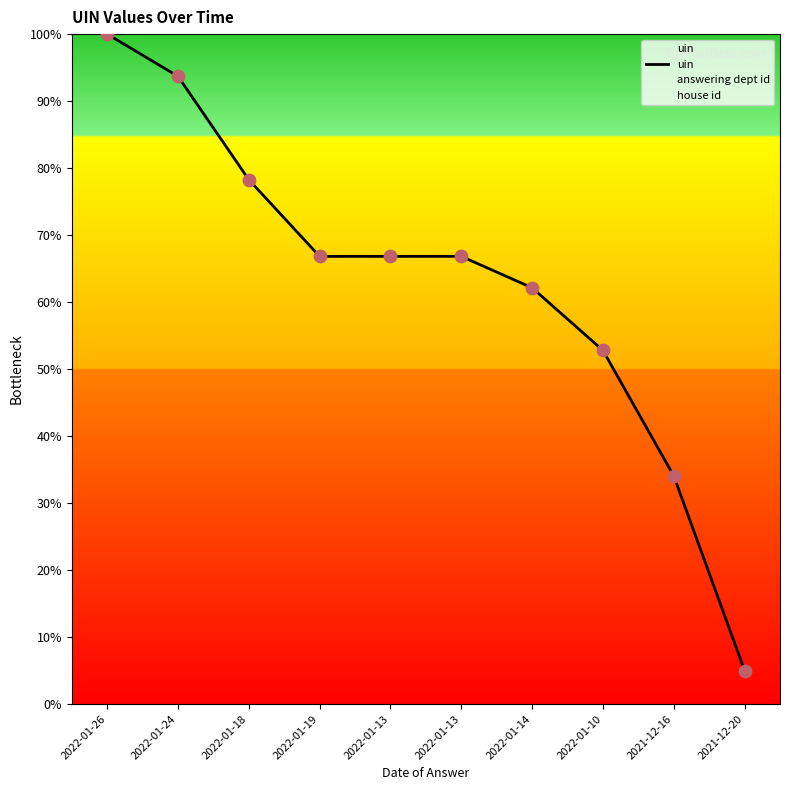

Approximately how many times larger is the value at 2022-01-26 compared to 2022-01-10?

1.9